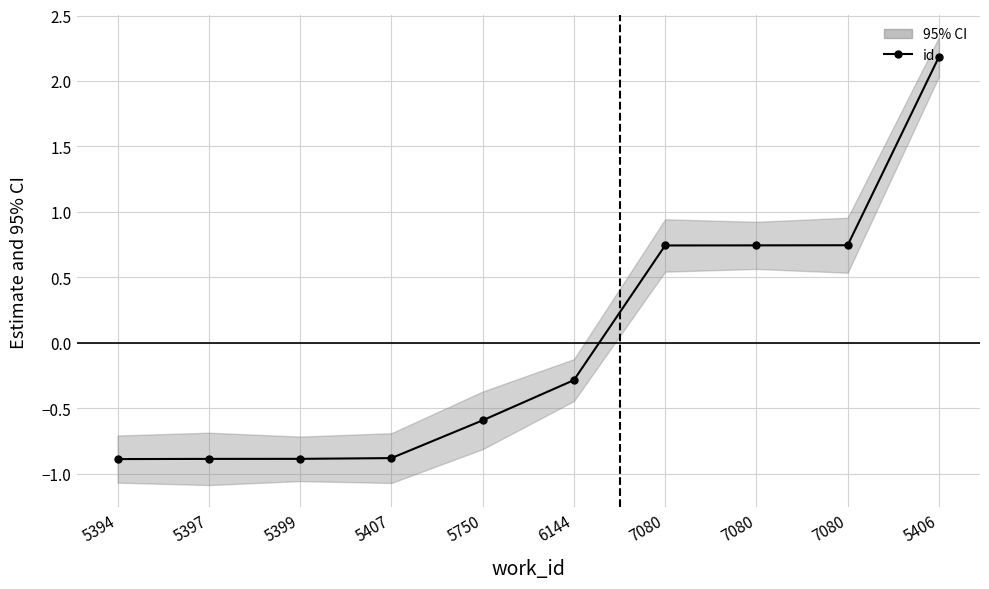

Reading left to right, transcribe all the data shown in this chart.

-0.9	-0.9	-0.9	-0.9	-0.6	-0.3	0.7	0.7	0.7	2.2